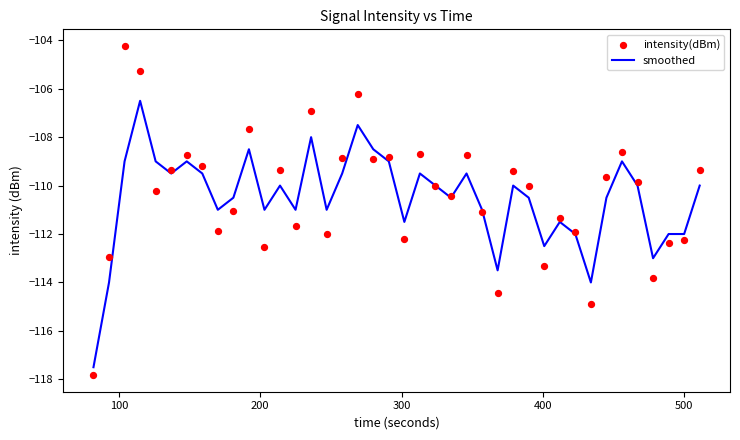

Which series contains the highest Y value?

intensity(dBm)